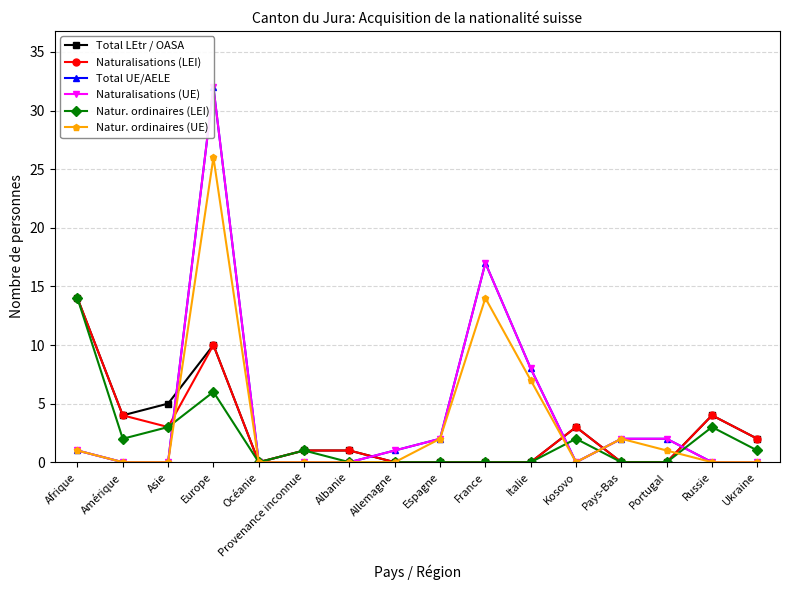

What is the sum of the Total LEtr / OASA values at Portugal and Europe?

10